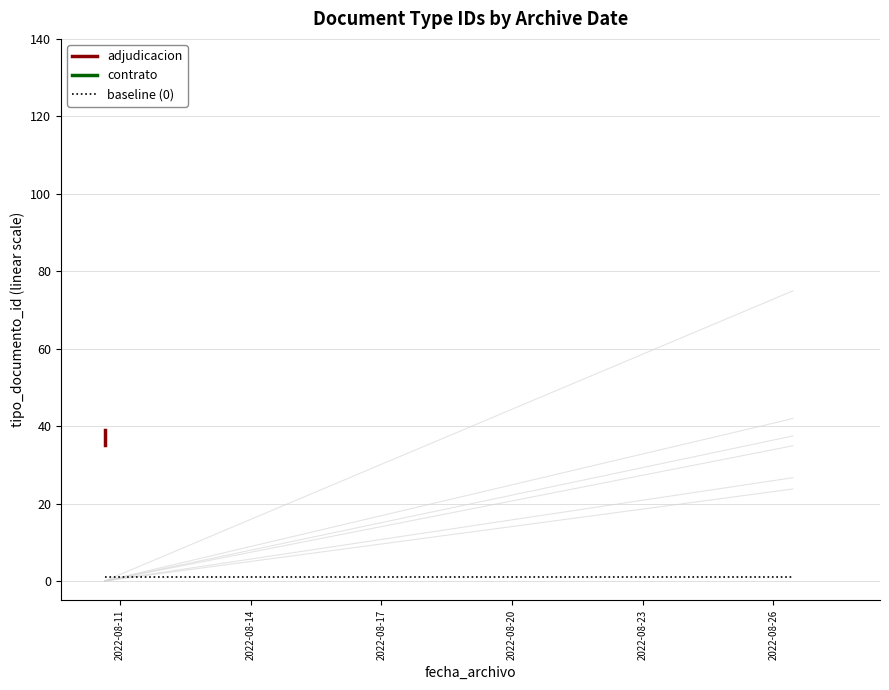

List the labels in order of value, largest first.

2022-08-26 10:51:18, 2022-08-10 15:28:06, 2022-08-10 15:28:06, 2022-08-10 15:28:06, 2022-08-10 15:28:06, 2022-08-10 15:28:06